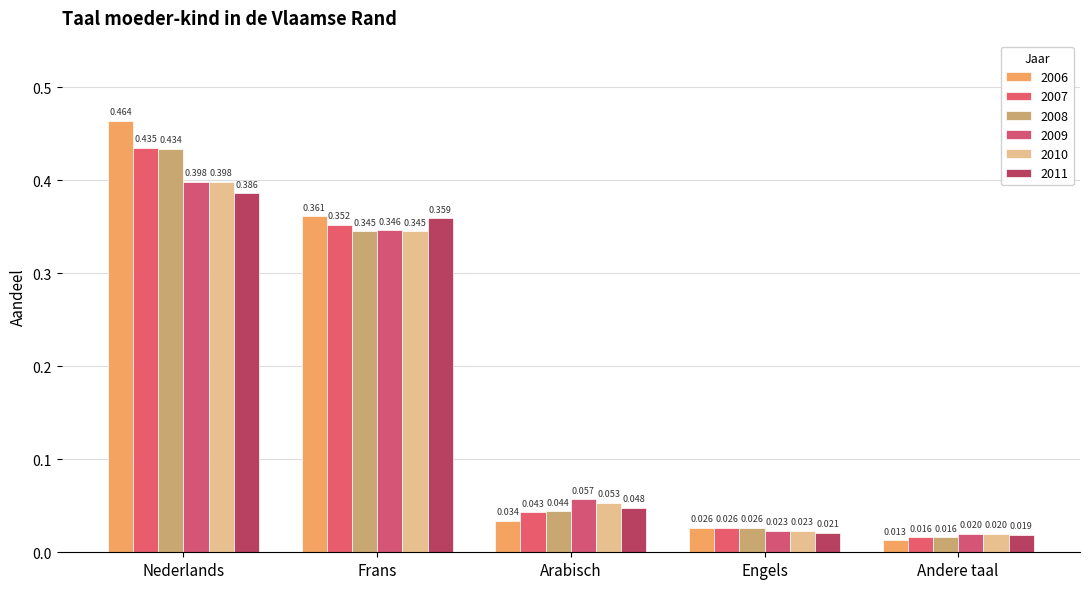

How many data points does each series have?

5